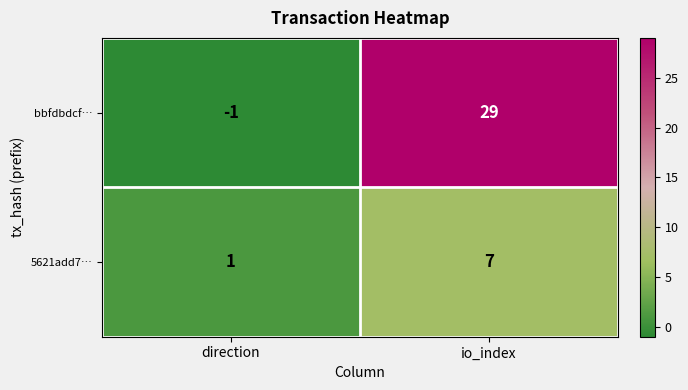

Which series has the largest range (max minus min)?

bbfdbdcf…